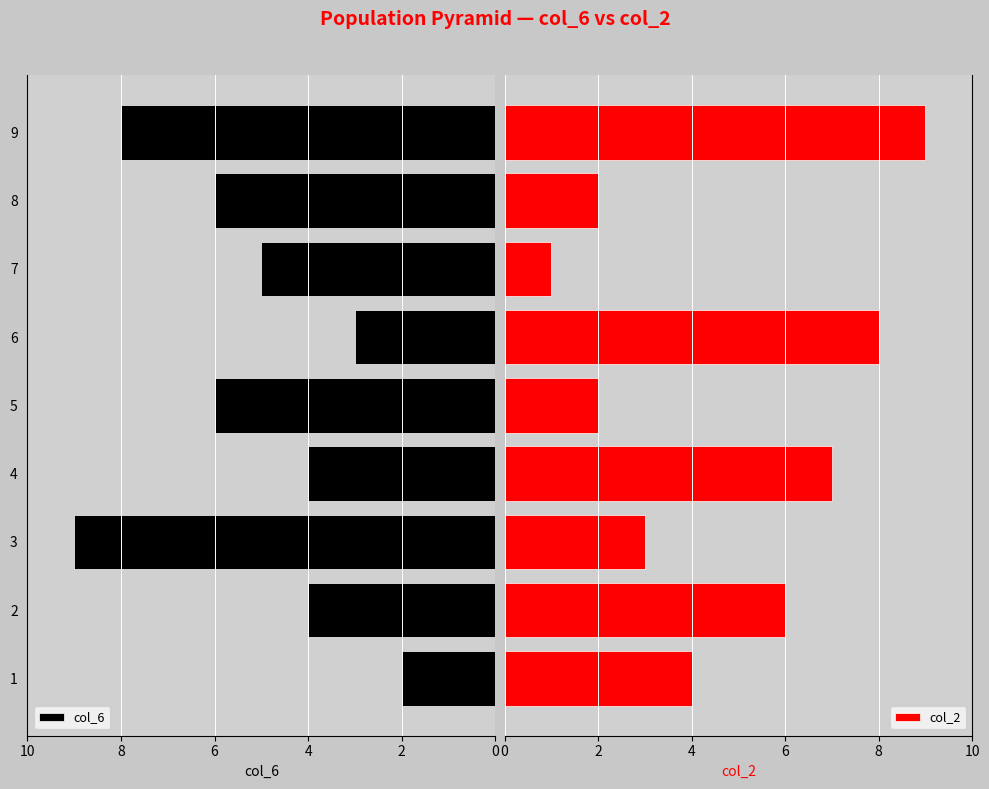

Rank the series by their maximum value, from lowest to highest.

col_6, col_2